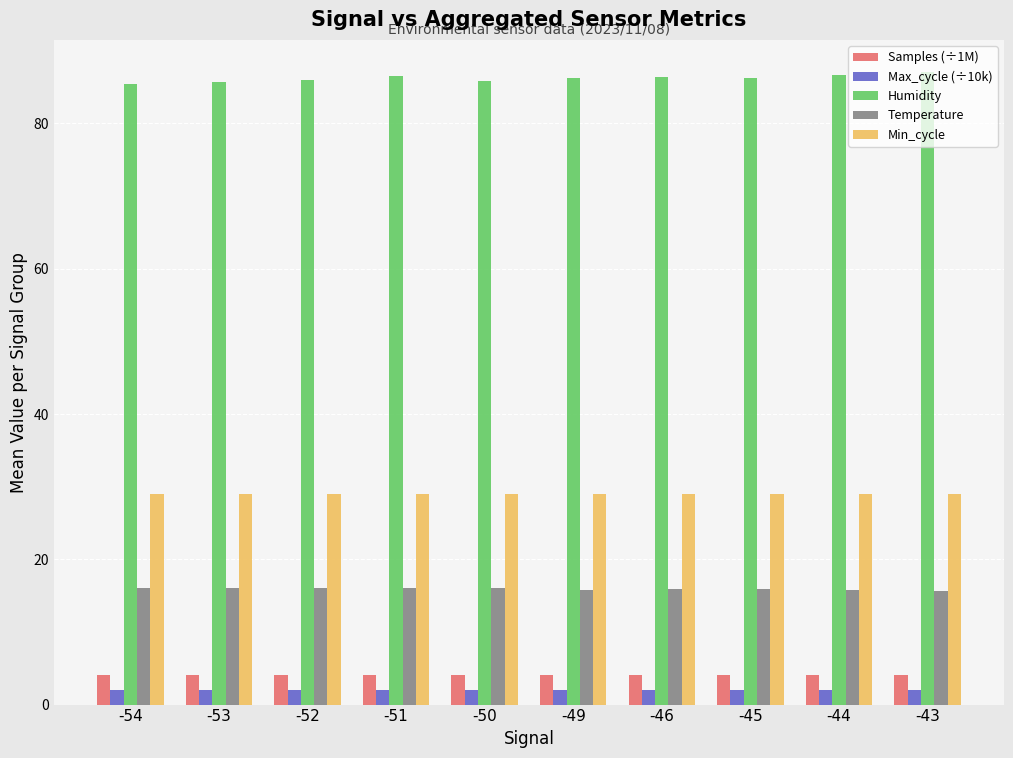

Does the chart contain stacked bars?

No